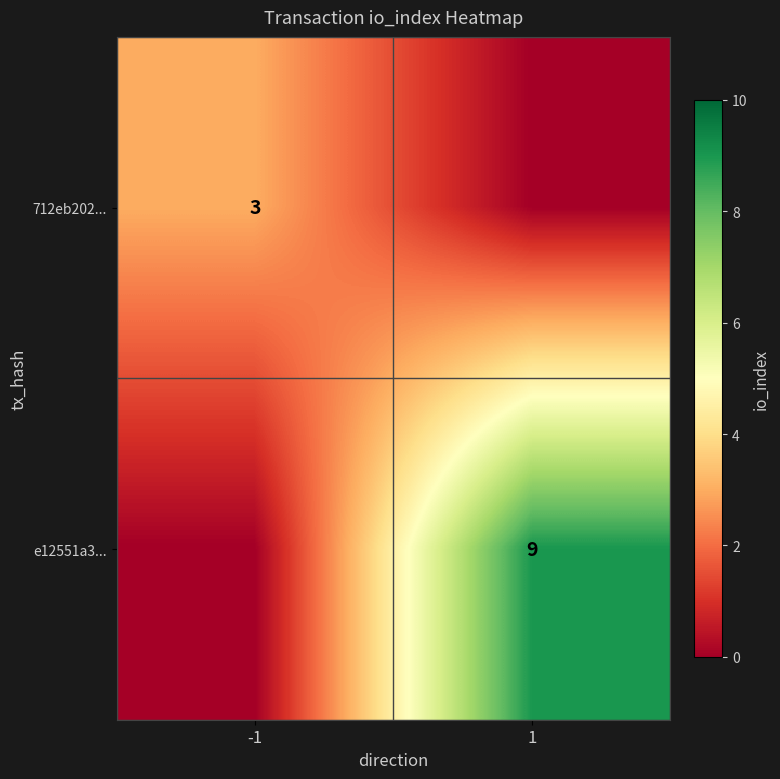

At which label is 712eb202... closest to 1?

1